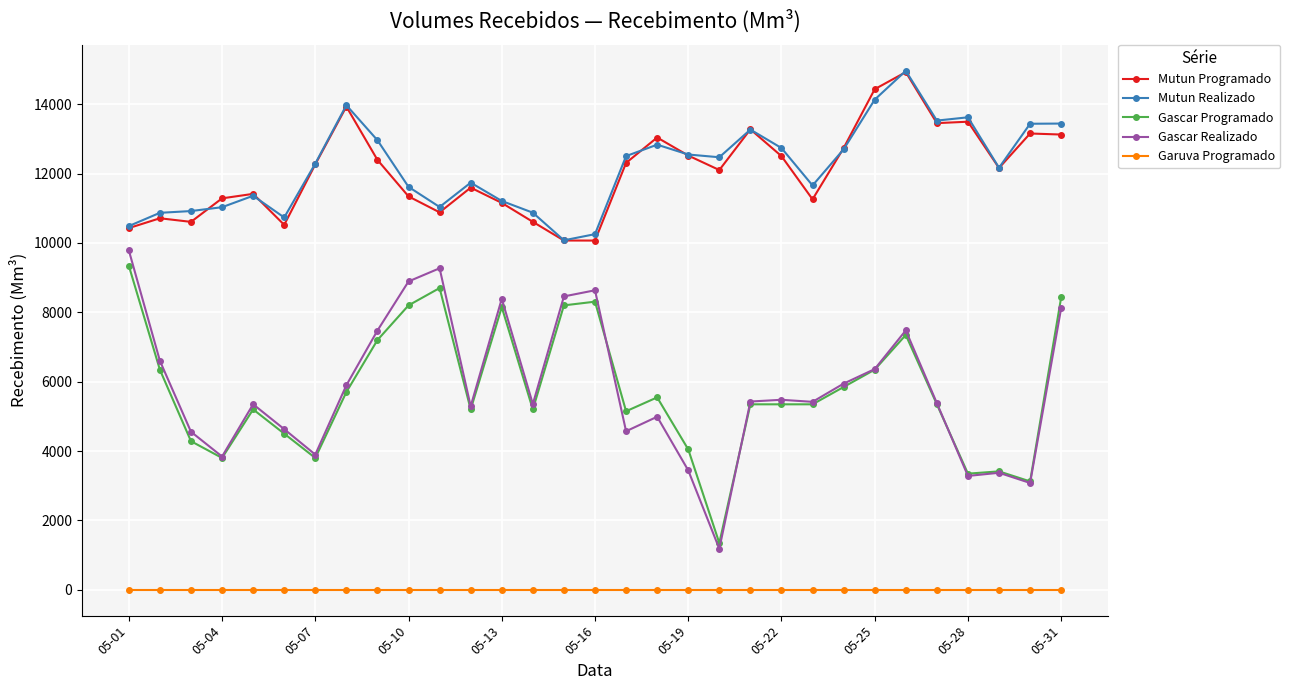

What is the greatest value displayed?

14964.7